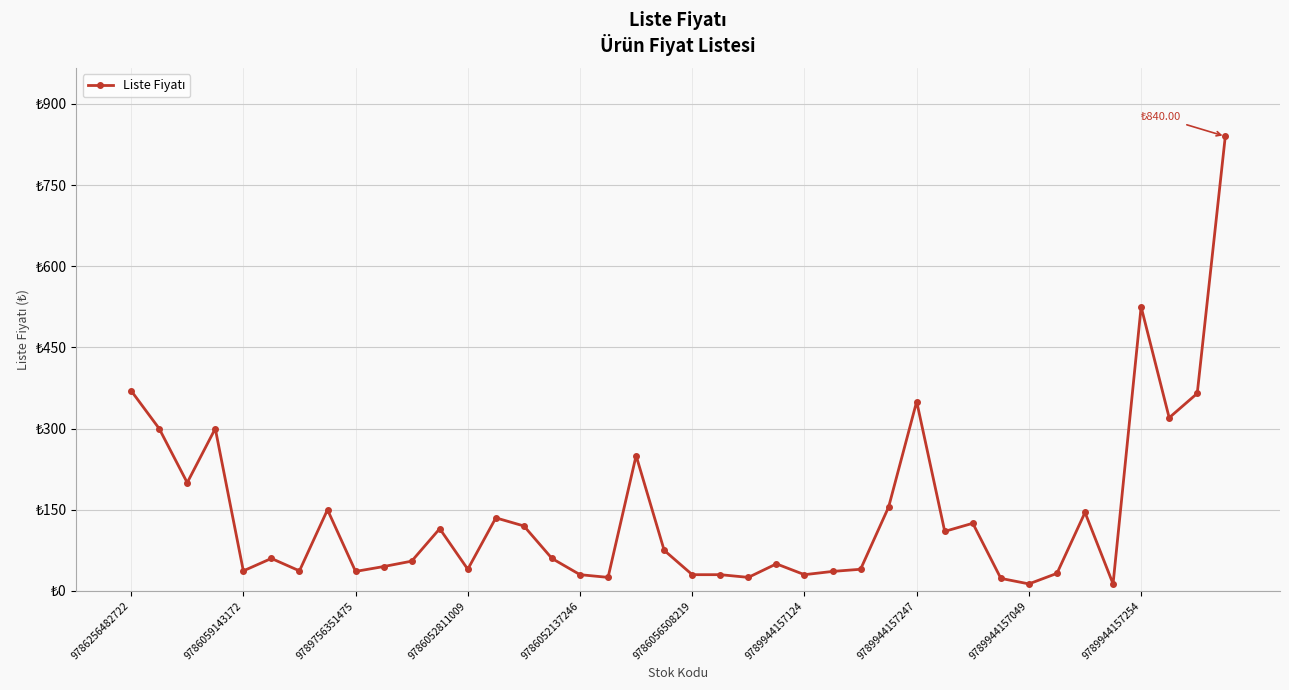

Rank the categories by value from lowest to highest.

32, 35, 31, 17, 22, 16, 20, 21, 24, 33, 9789944157049, 25, 9786052137246, 9789944157124, 12, 26, 9789944157254, 23, 10, 9786056508219, 15, 19, 29, 11, 14, 30, 13, 34, 9789944157247, 27, 9789756351475, 18, 9786059143172, 9786052811009, 37, 28, 38, 9786256482722, 36, 39